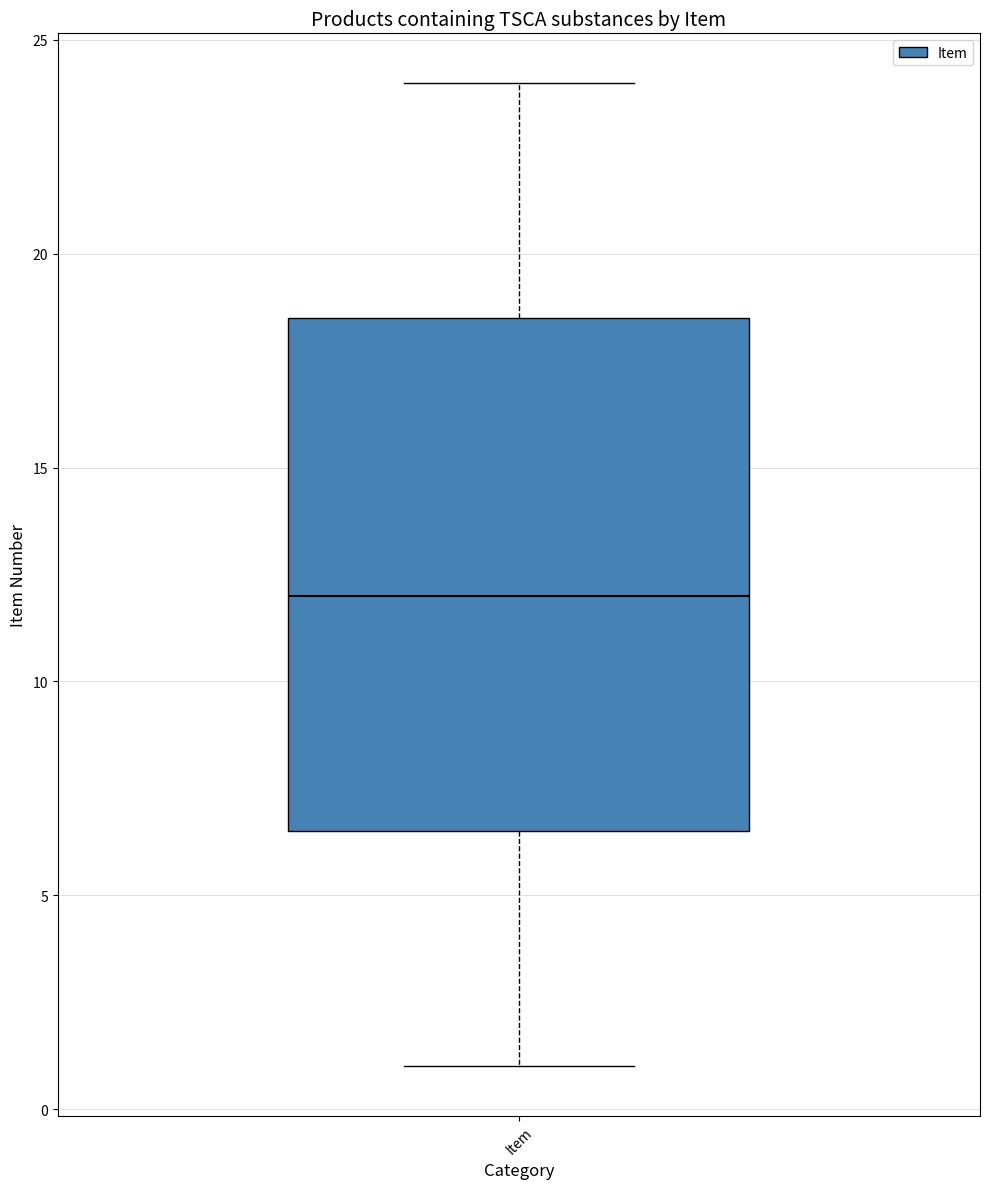

Where does the upper whisker of the box for Item end on the y-axis? The values are not printed on the chart, so give them approximately, as read against the axis.

24.0